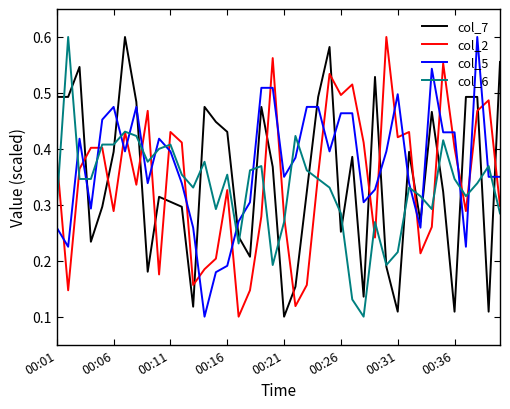

True or false: col_2 and col_7 intersect in this chart.

True